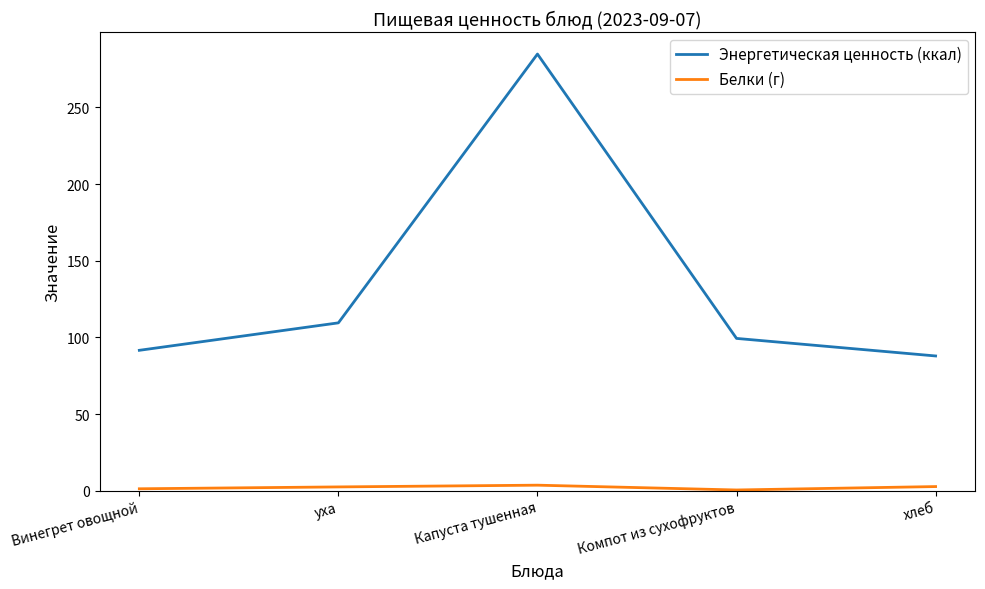

How many values in the Энергетическая ценность (ккал) series are below 99?

2